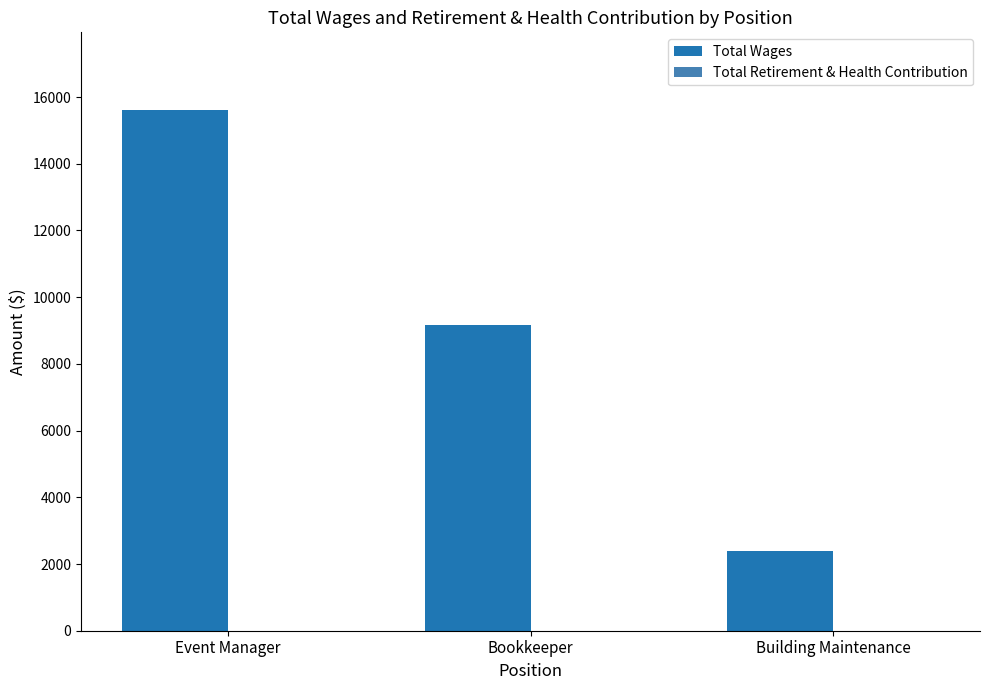

What is the sum of the values at Building Maintenance and Event Manager?

18000